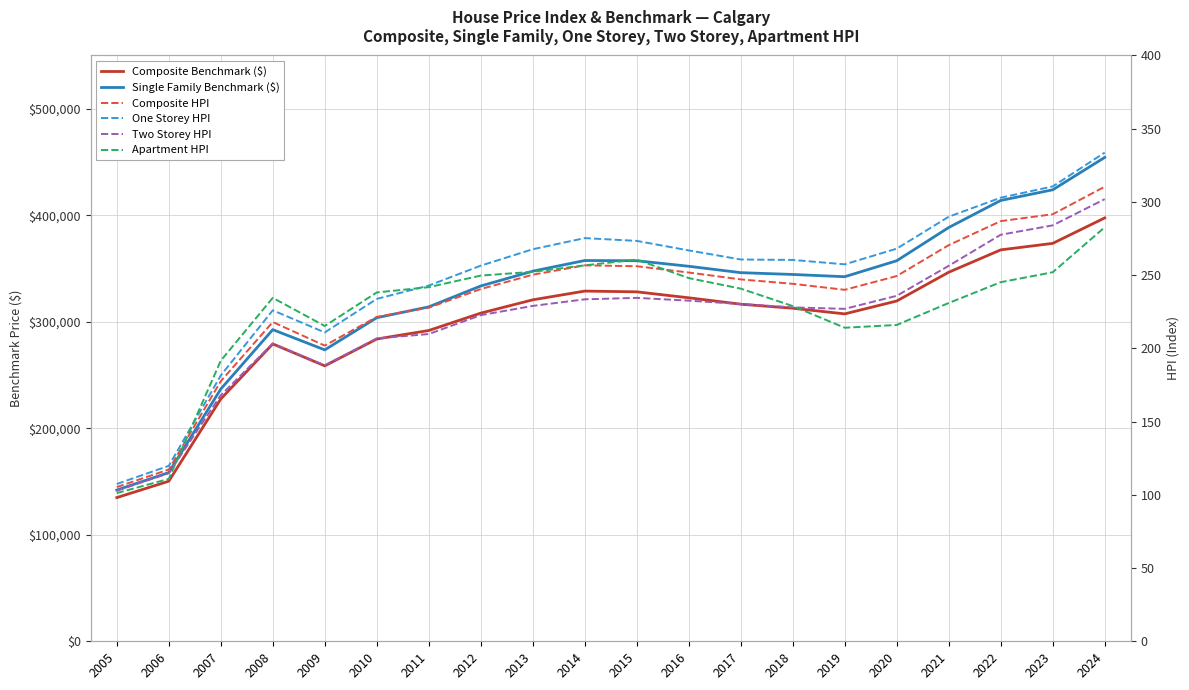

What is the value of the One Storey HPI point at the 16th from the left?

268.1